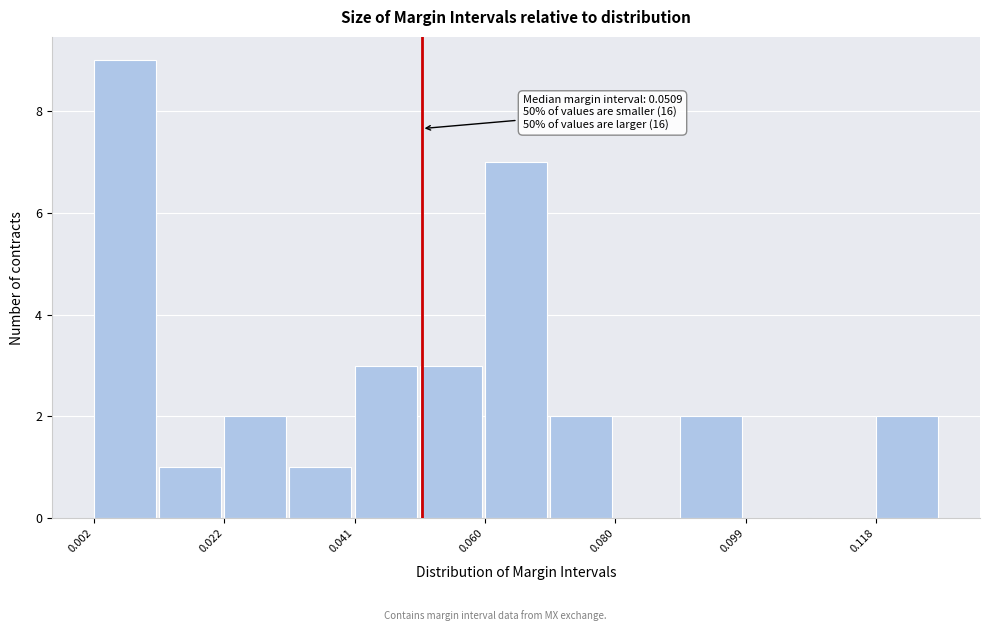

Which range on the x-axis has the tallest bar?

0.002 to 0.012